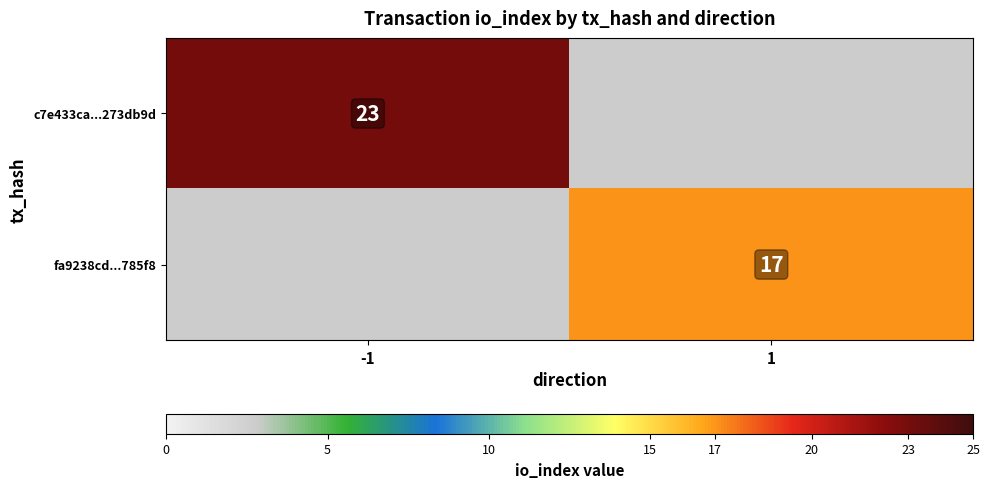

Is the value of fa9238cd...785f8 at 1 greater than the value of c7e433ca...273db9d at -1?

No